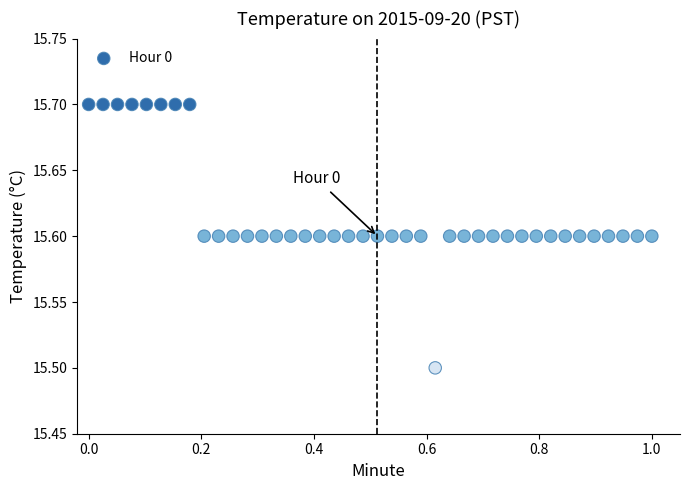

What Y value in the scatter plot is closest to 15?

15.5